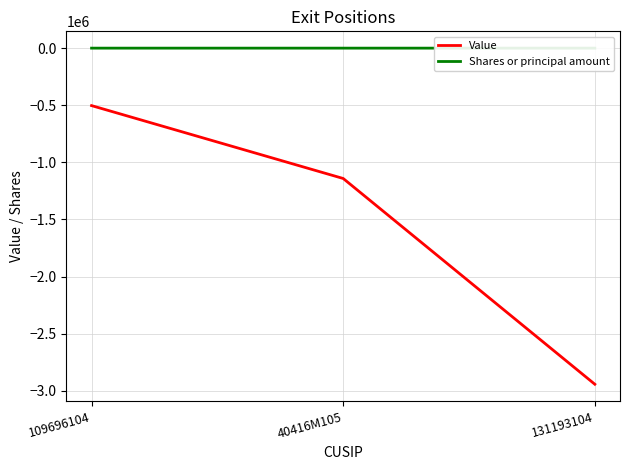

What is the difference between the Shares or principal amount values at 109696104 and 40416M105?

2.4